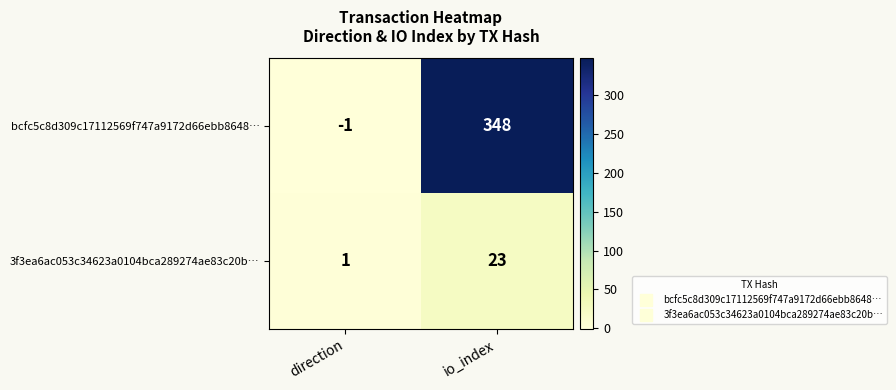

At which label does bcfc5c8d309c17112569f747a9172d66ebb8648… reach its minimum?

direction